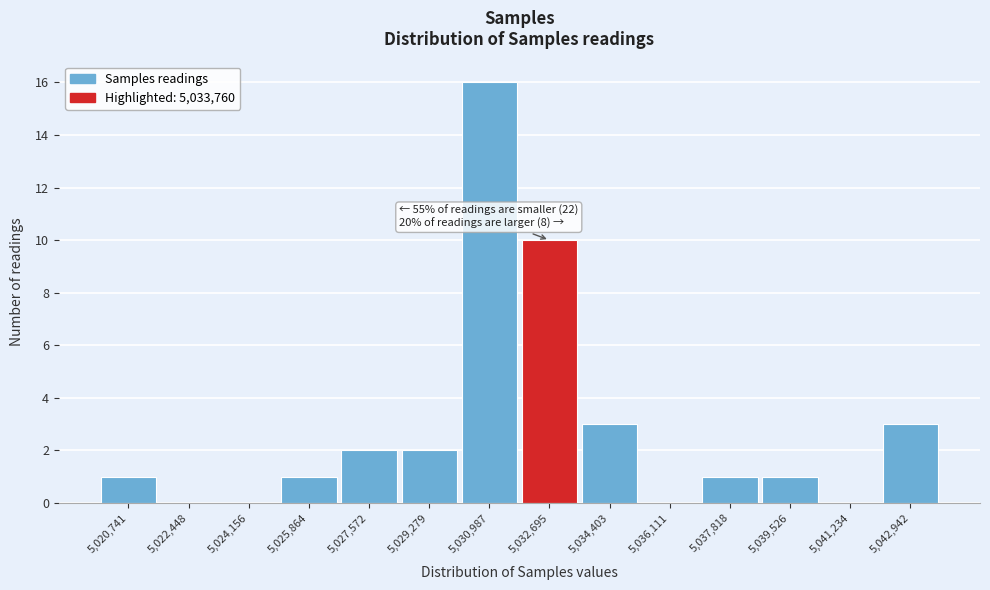

Reading right to left, list all the values displayed in this chart.

5,042,942=3	5,041,234=0	5,039,526=1	5,037,818=1	5,036,111=0	5,034,403=3	5,032,695=10	5,030,987=16	5,029,279=2	5,027,572=2	5,025,864=1	5,024,156=0	5,022,448=0	5,020,741=1